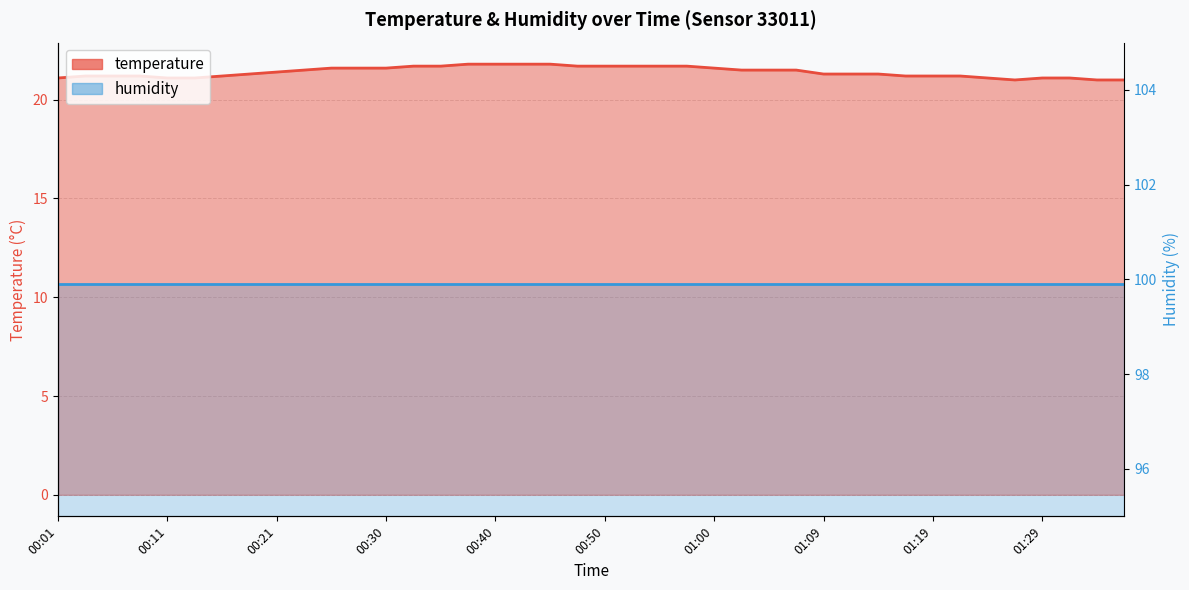

Which label corresponds to the largest value in the chart?

00:38